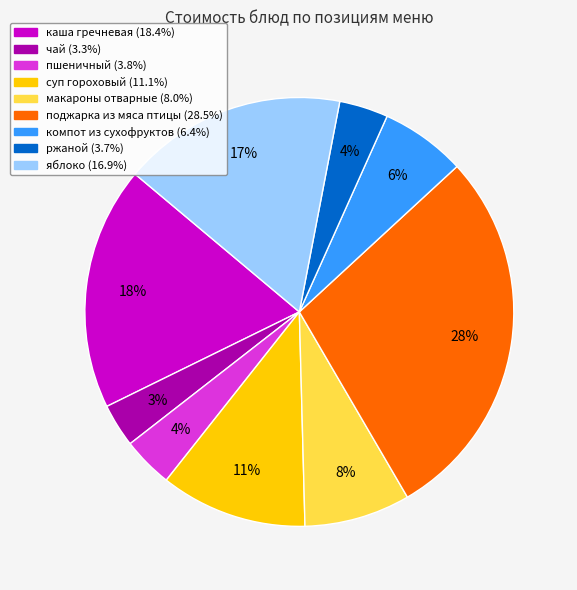

Which has a higher value, каша гречневая or поджарка из мяса птицы?

поджарка из мяса птицы